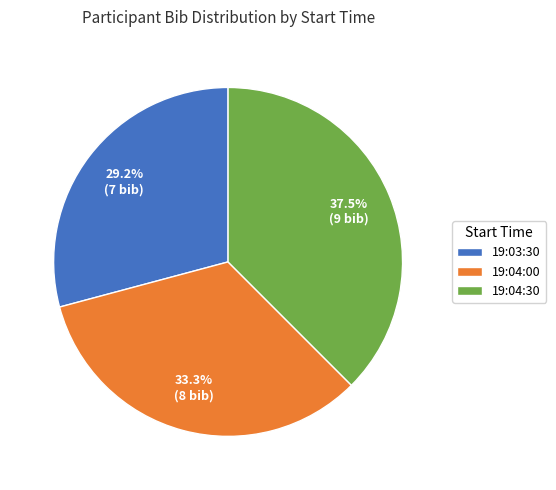

What percentage do 19:04:30 and 19:03:30 together represent?

66.7%